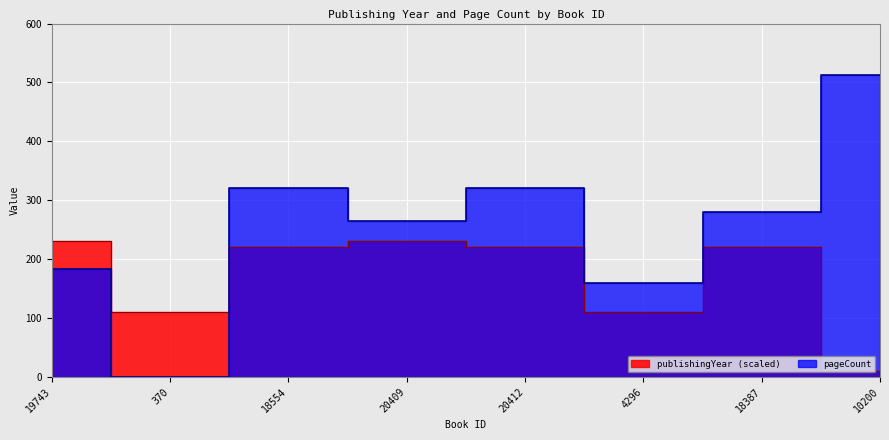

What is the difference between the second highest and second lowest values in the pageCount series?

160